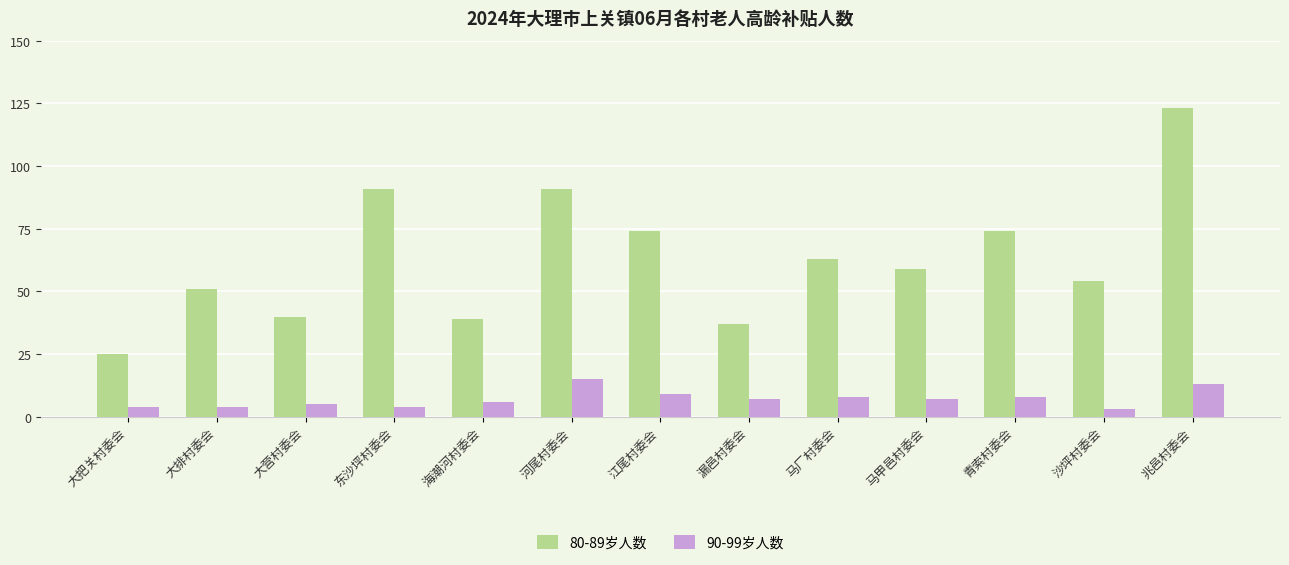

What is the difference between the maximum and minimum values in the 80-89岁人数 series?

98